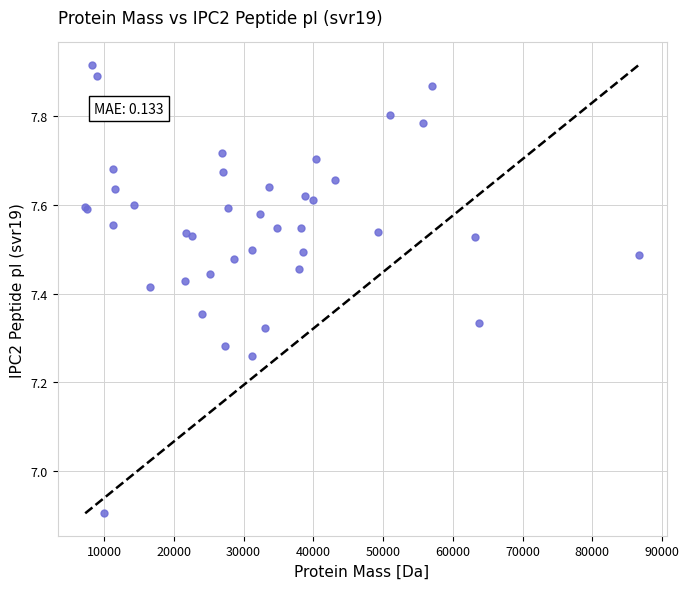

What Y value in the scatter plot is closest to 7?

6.9